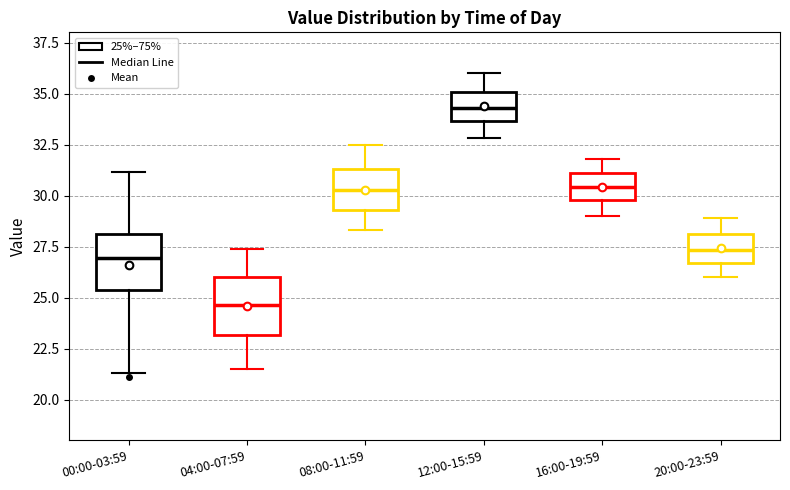

Reading left to right, read every box against the y-axis: the position of its median line, the range the box covers, and the ends of its whiskers. The values are not printed on the chart, so give them approximately, as read against the axis.

00:00-03:59: median 27.0, box 25.5 to 28.0, whiskers 21.5 to 31.0
04:00-07:59: median 24.5, box 23.0 to 26.0, whiskers 21.5 to 27.5
08:00-11:59: median 30.5, box 29.5 to 31.5, whiskers 28.5 to 32.5
12:00-15:59: median 34.5, box 33.5 to 35.0, whiskers 33.0 to 36.0
16:00-19:59: median 30.5, box 30.0 to 31.0, whiskers 29.0 to 32.0
20:00-23:59: median 27.5, box 26.5 to 28.0, whiskers 26.0 to 29.0